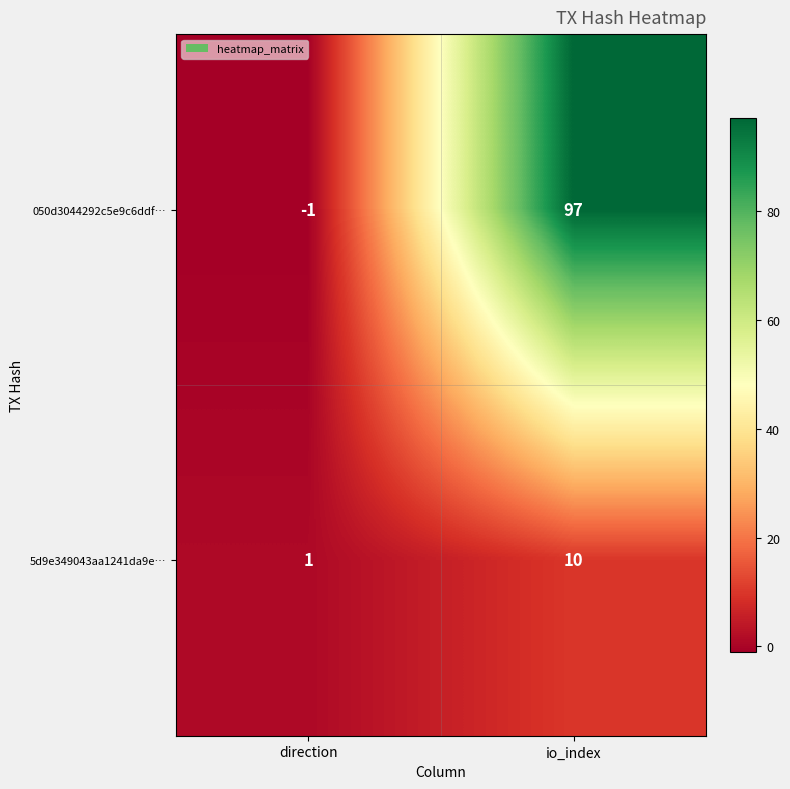

Between direction and io_index, which series saw the biggest shift?

050d3044292c5e9c6ddf…